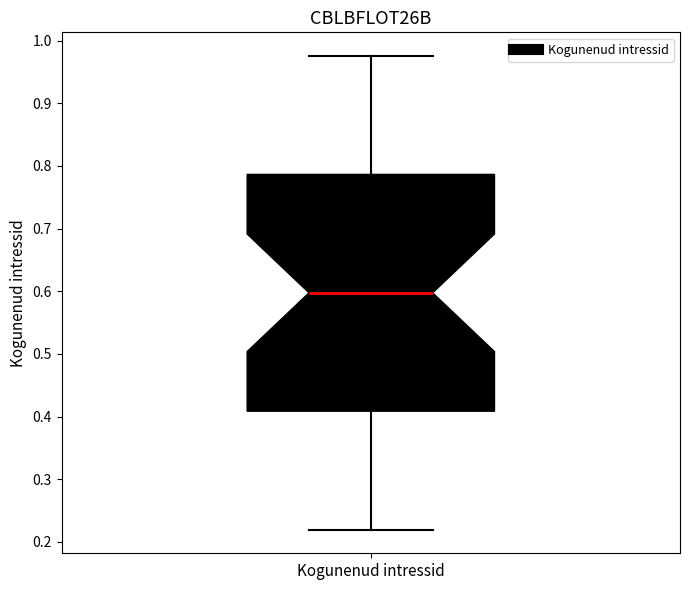

Transcribe this box plot: give where the median line is, the range the box spans, and where the two whiskers end, as read against the y-axis. The values are not printed on the chart, so give them approximately, as read against the axis.

median 0.60, box 0.41 to 0.79, whiskers 0.22 to 0.98